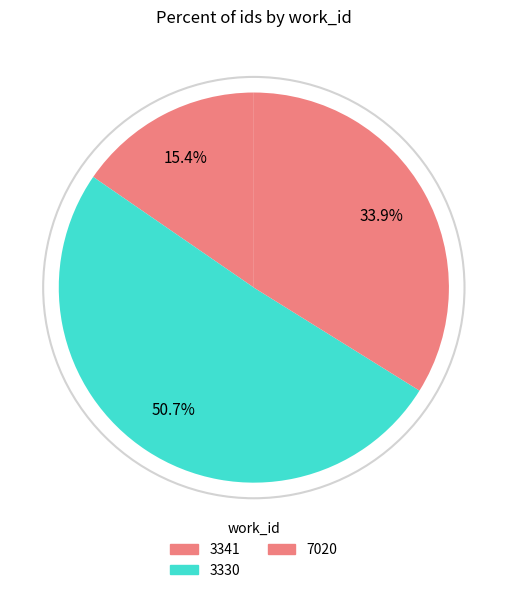

Which category has the biggest portion of the pie?

3330